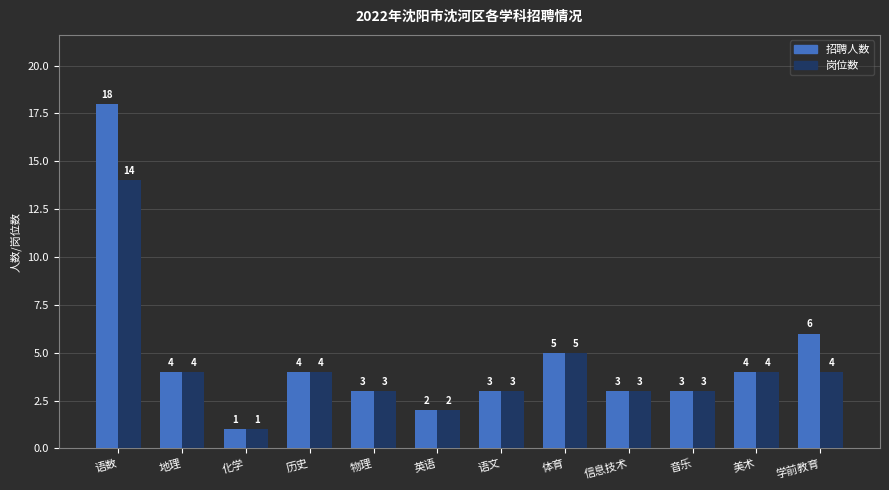

At which label is 岗位数 closest to 7?

体育